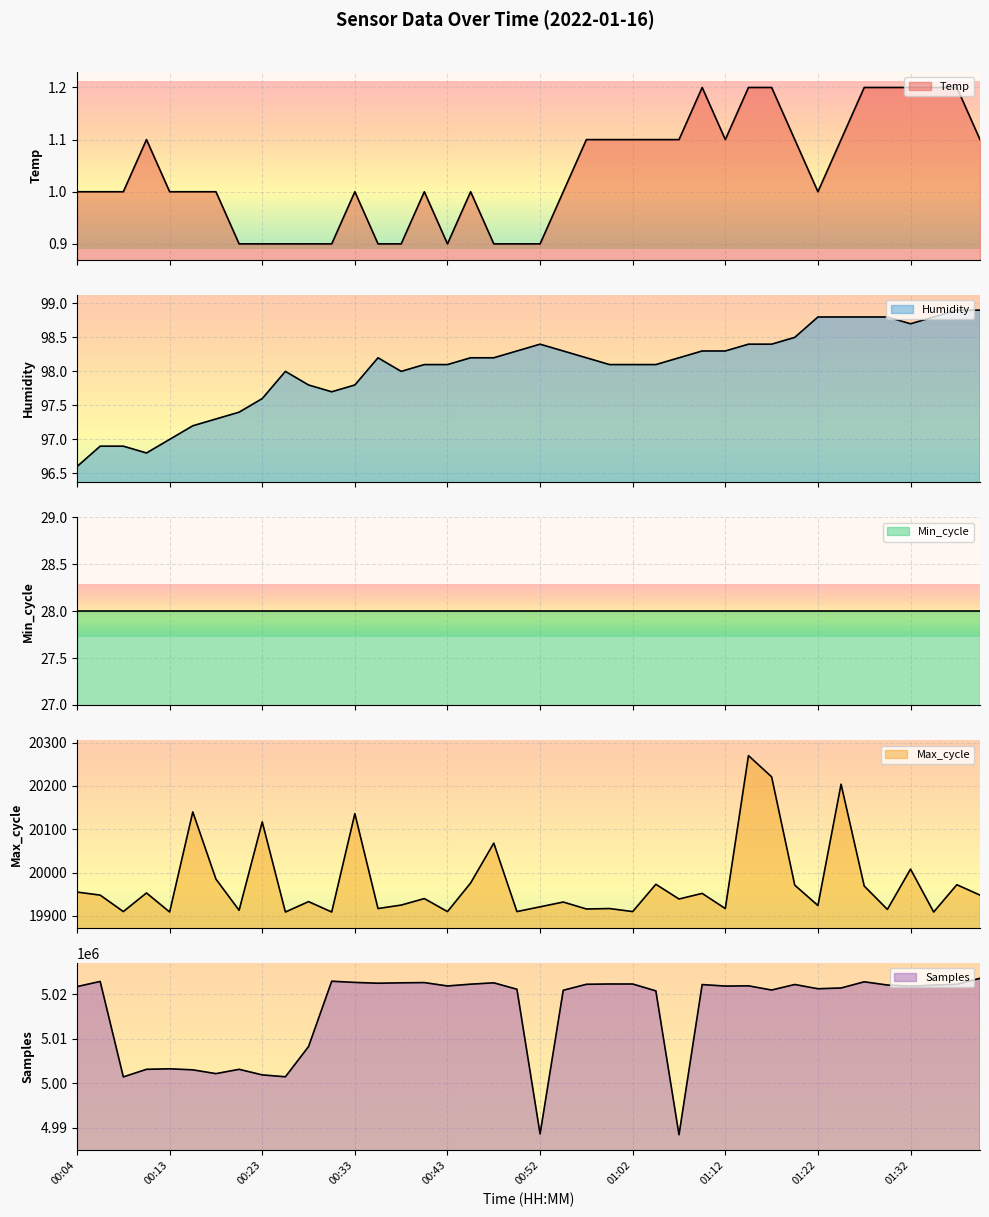

In Samples, how many points are lower than both neighbors (excluding endpoints)?

11